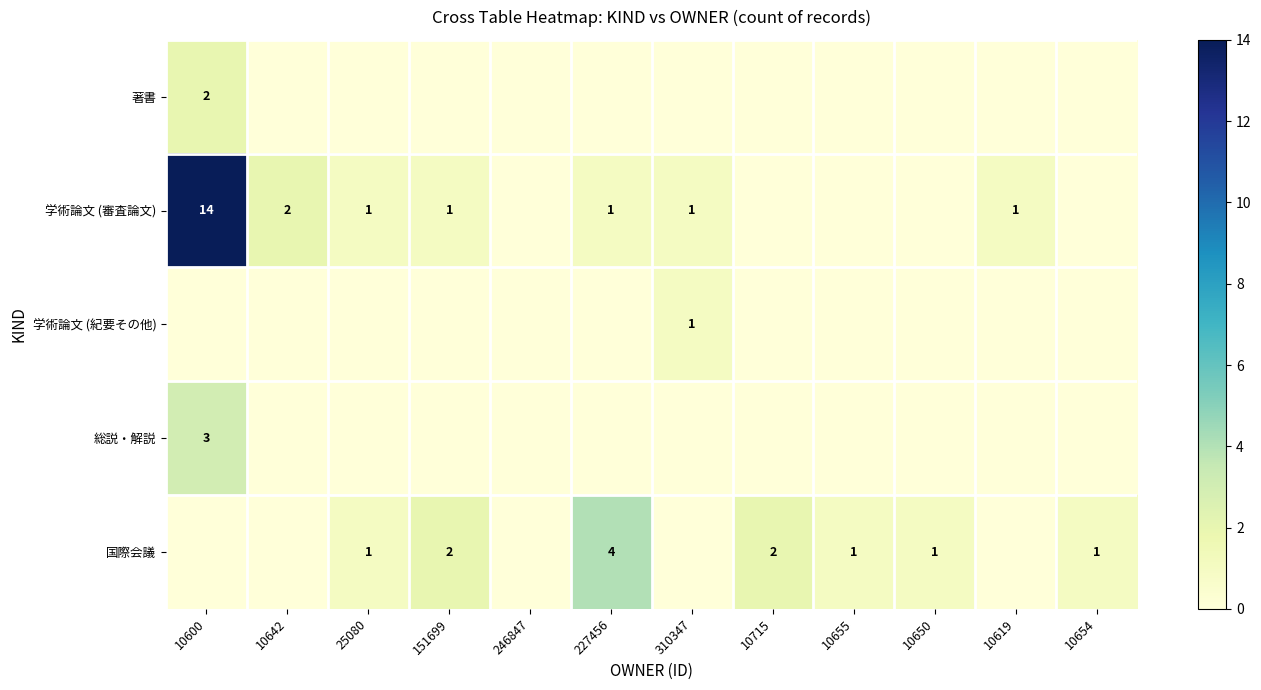

What is the sum of the 国際会議 values at 151699 and 10650?

3